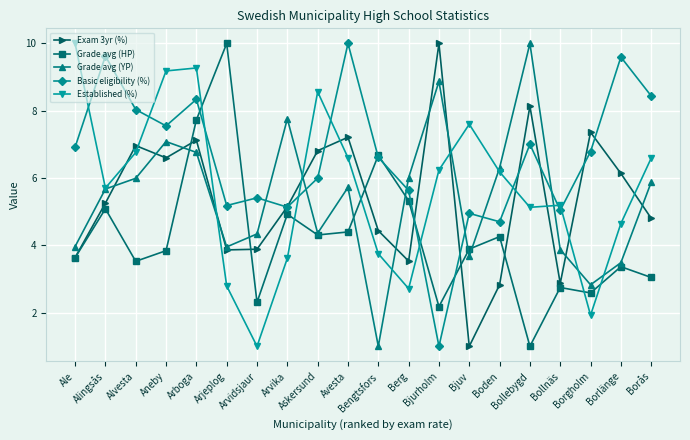

What is the maximum value for Grade avg (HP)?

10.0